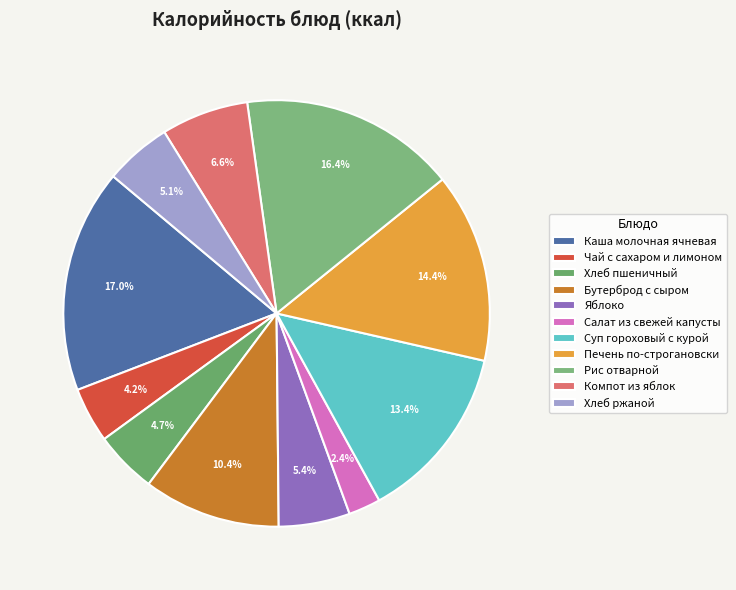

Is it true that Хлеб ржаной is 5% of the pie?

True